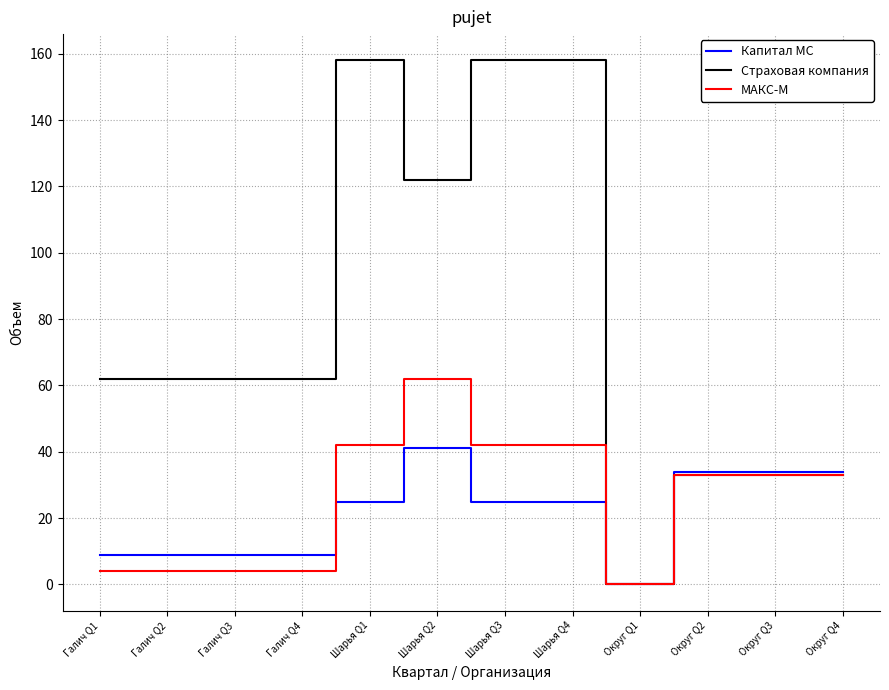

Which series has the widest spread of values?

Страховая компания